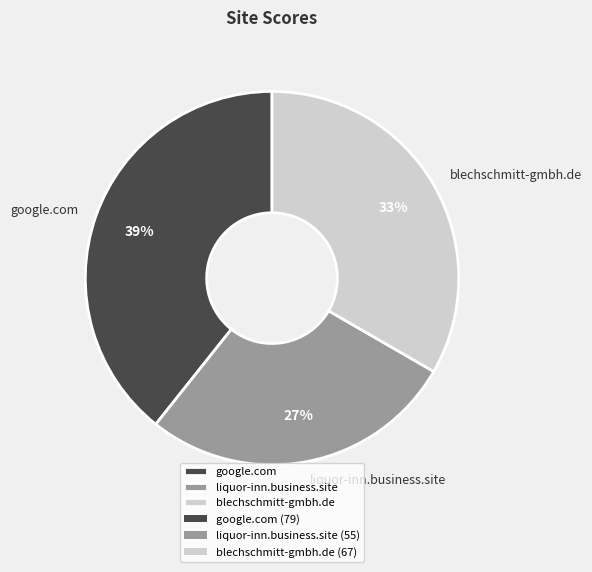

Between google.com and blechschmitt-gmbh.de, which is larger?

google.com